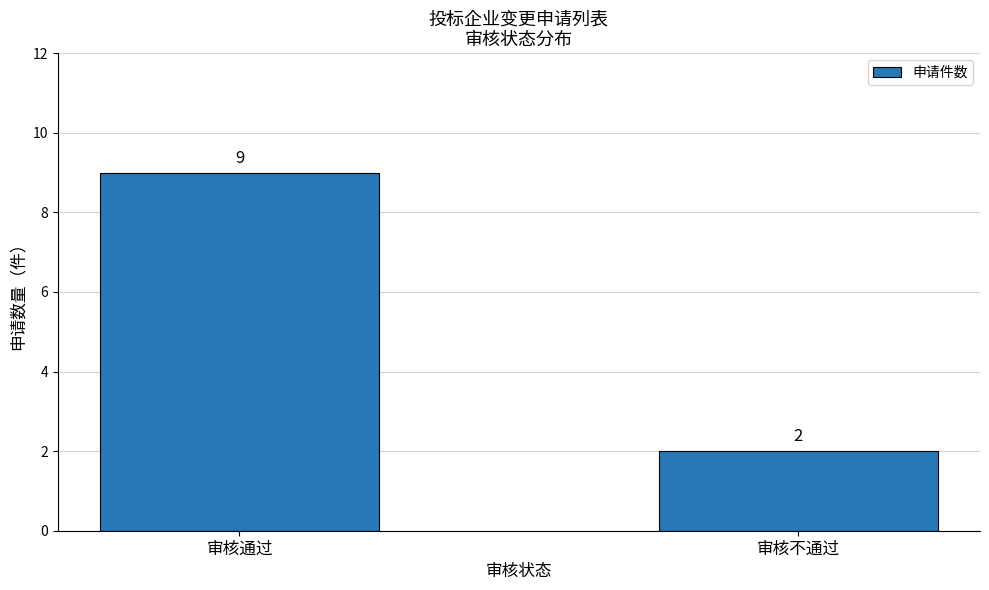

Rank the categories by value from lowest to highest.

审核不通过, 审核通过